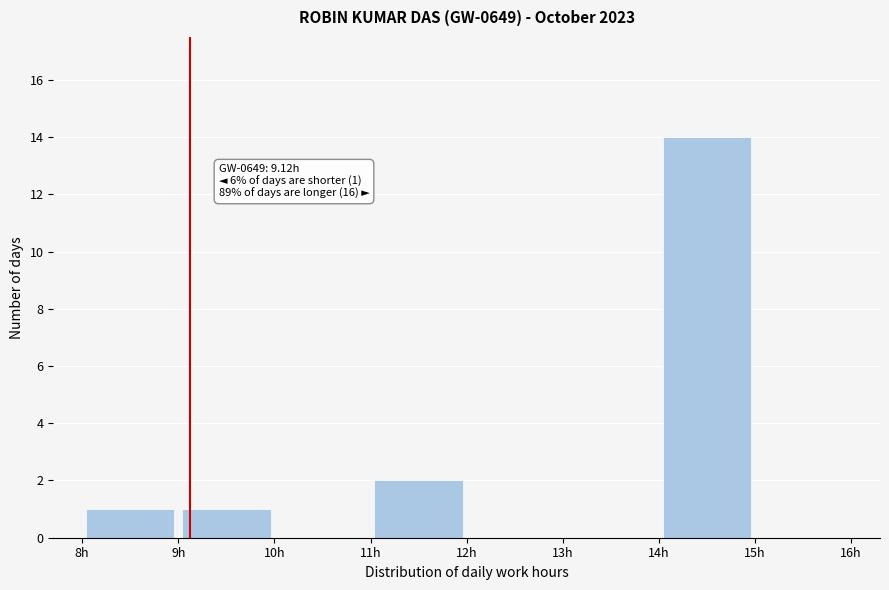

Which range on the x-axis has the tallest bar?

14 to 15